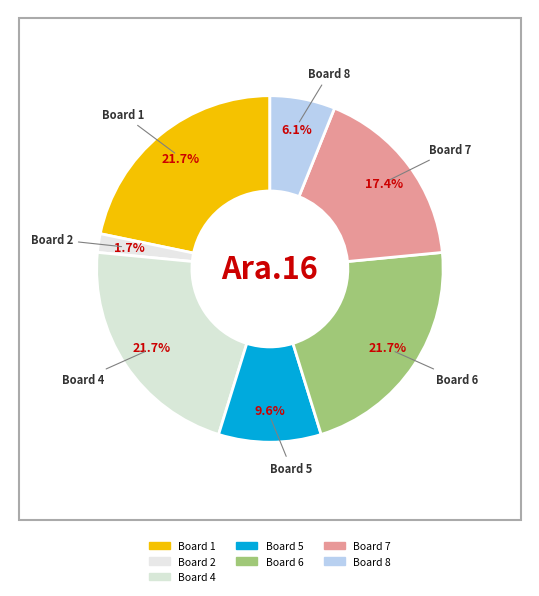

How many slices are in this pie chart?

7